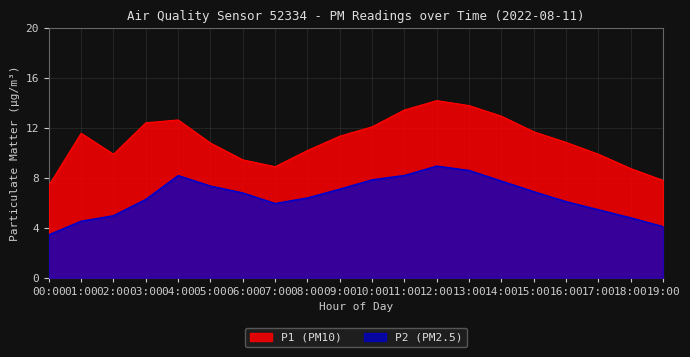

Is it true that P1 equals 14.9 at 08:00?

False